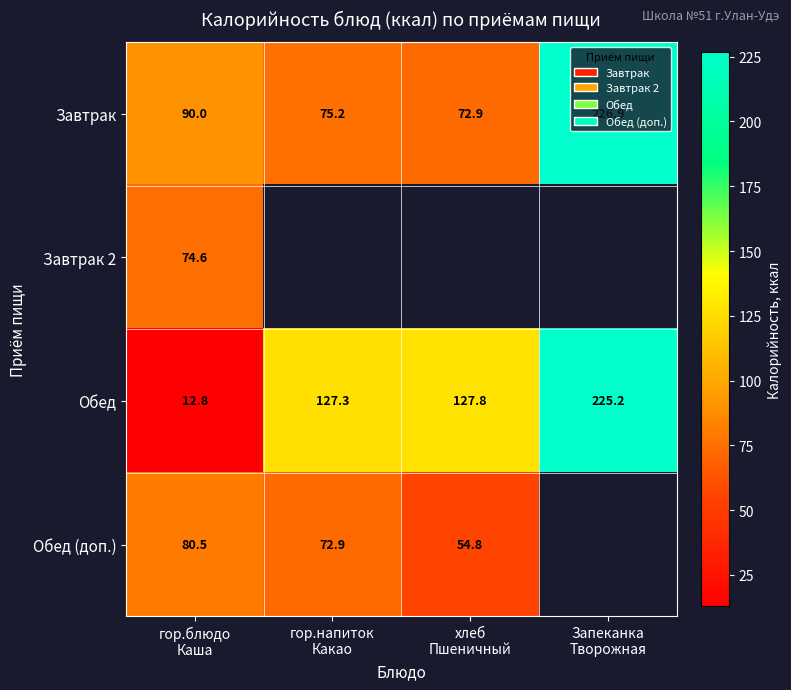

How many values in the Обед series exceed 127?

3